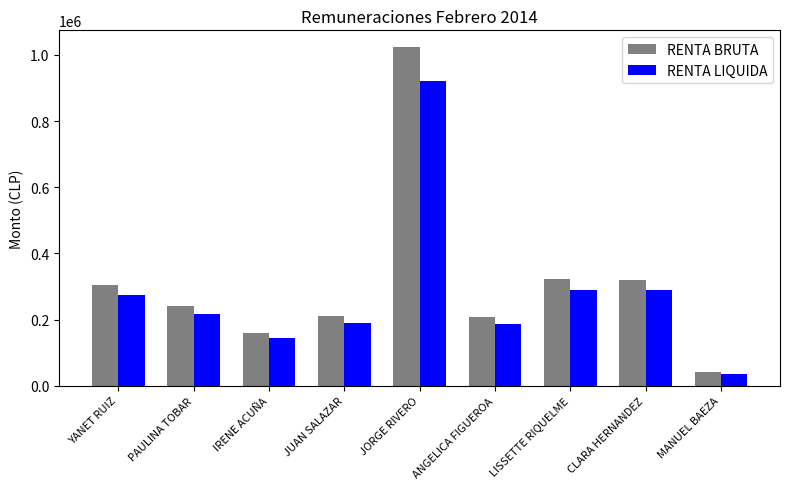

What is the total value across all series at IRENE ACUÑA?

304000